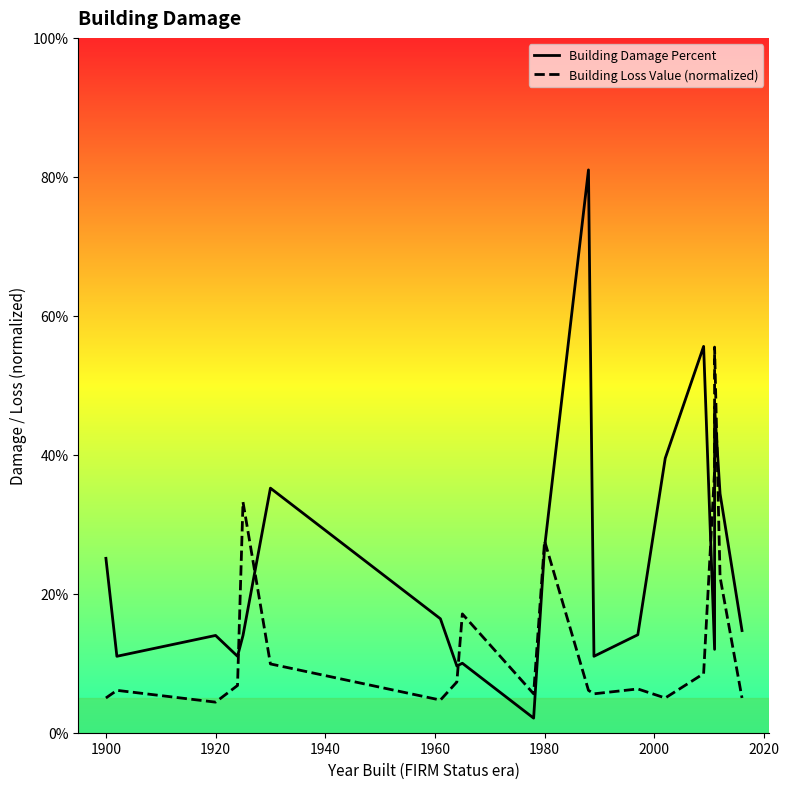

How many interior local valleys does the Building Loss Value (normalized) series have?

5